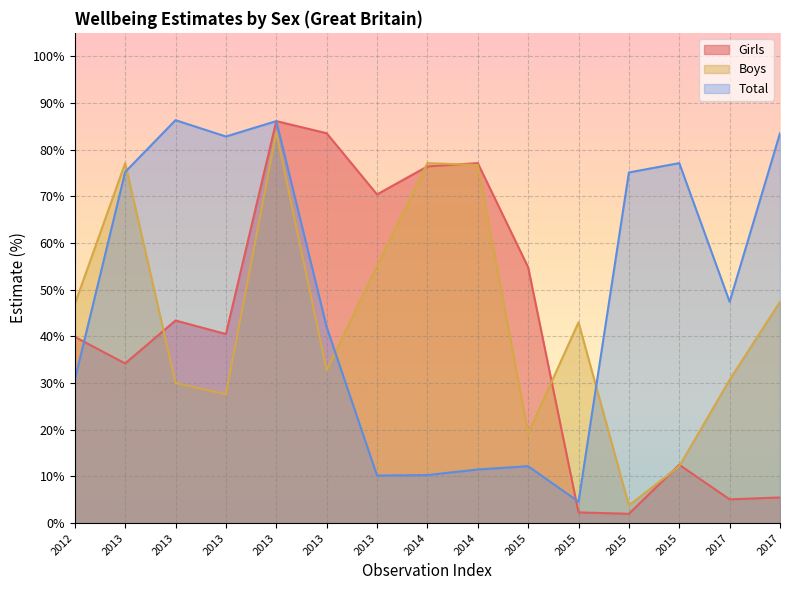

What is the sum of all Boys values?

663.2